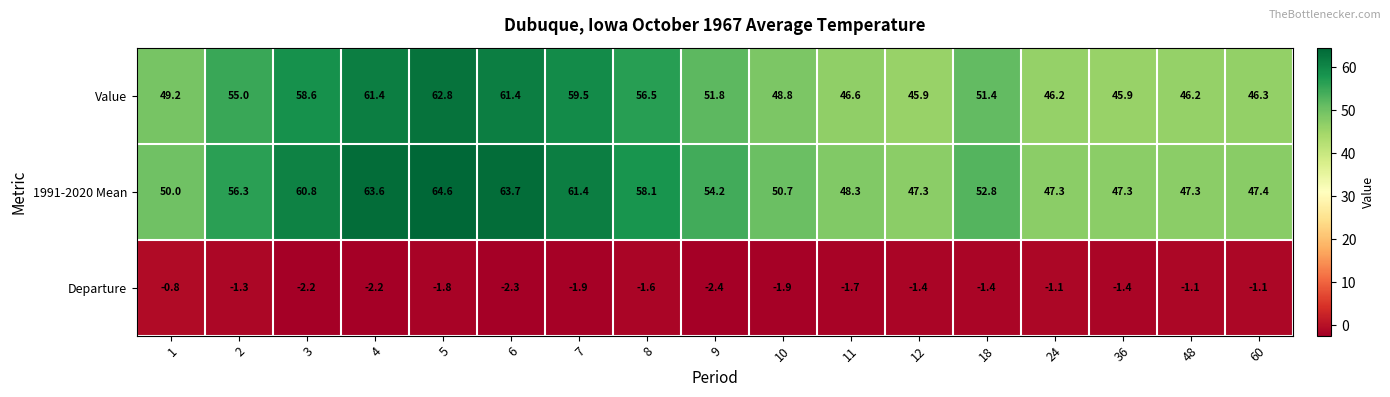

Which series has the largest total across all categories?

1991-2020 Mean